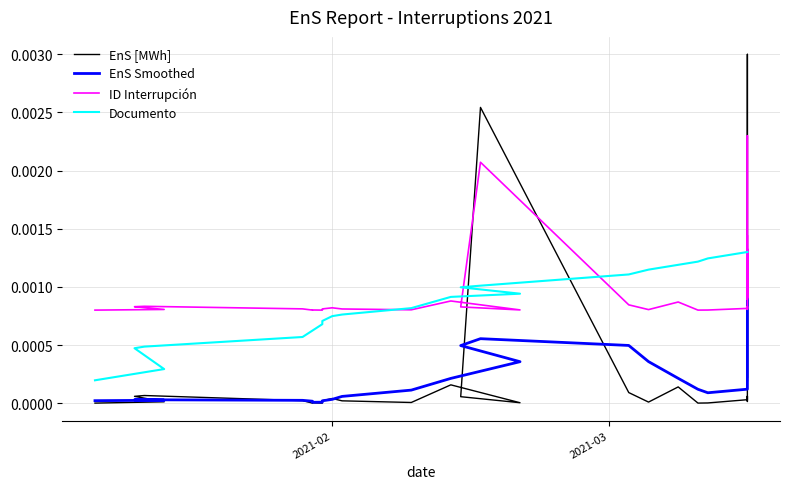

True or false: EnS Smoothed and ID Interrupción cross at least once.

True